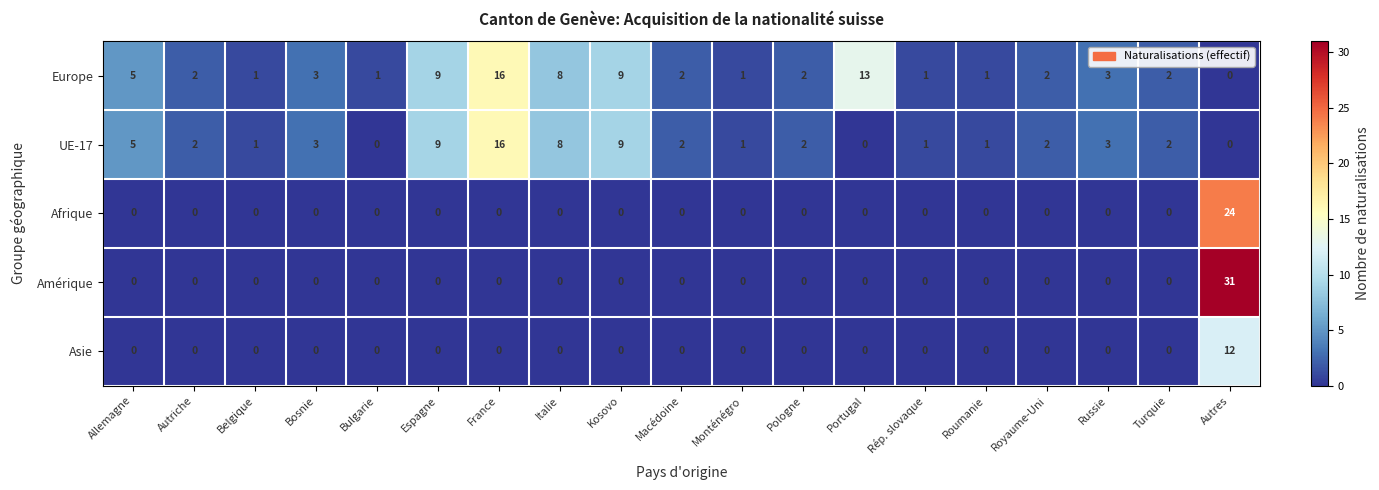

What is the sum of all Amérique values?

31